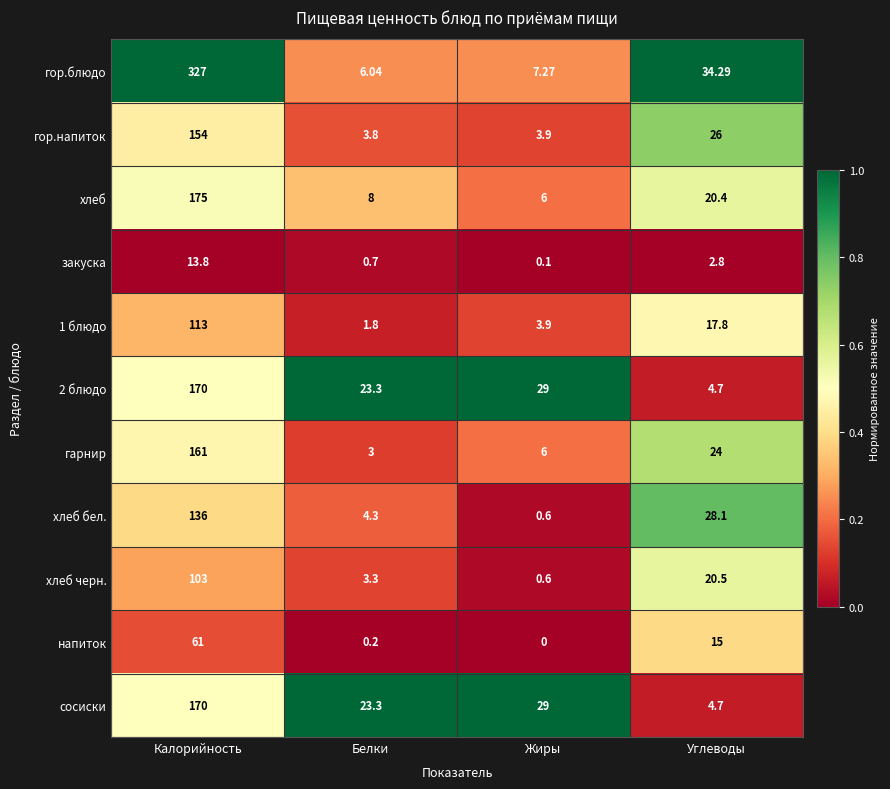

How many series are shown in this chart?

11